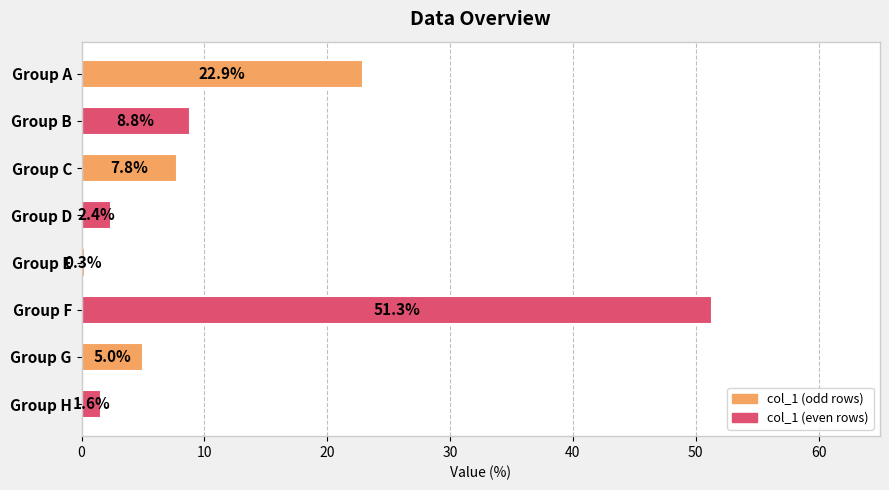

Between Group B and Group F, which is larger?

Group F